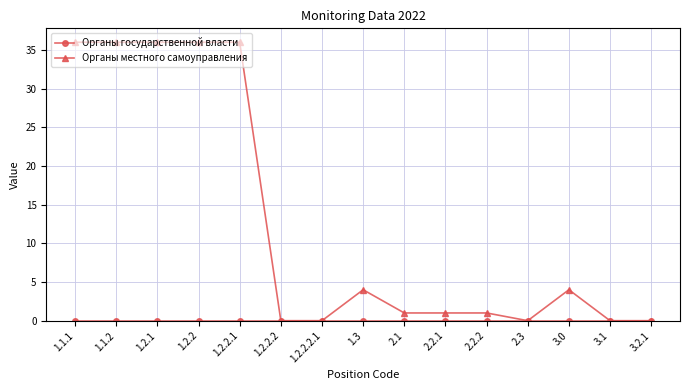

Which series has the largest total across all categories?

Органы местного самоуправления